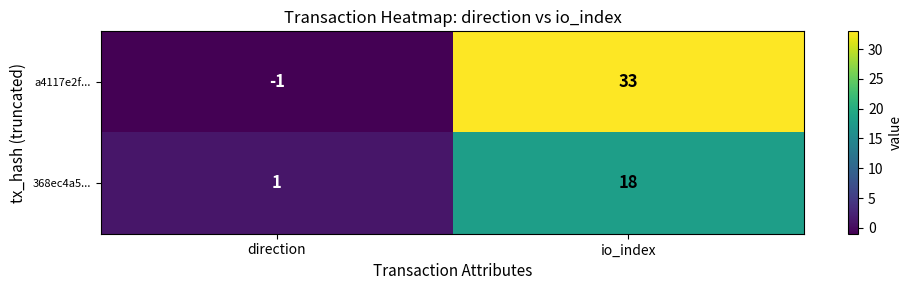

Is it true that a4117e2f... equals -1 at direction?

True